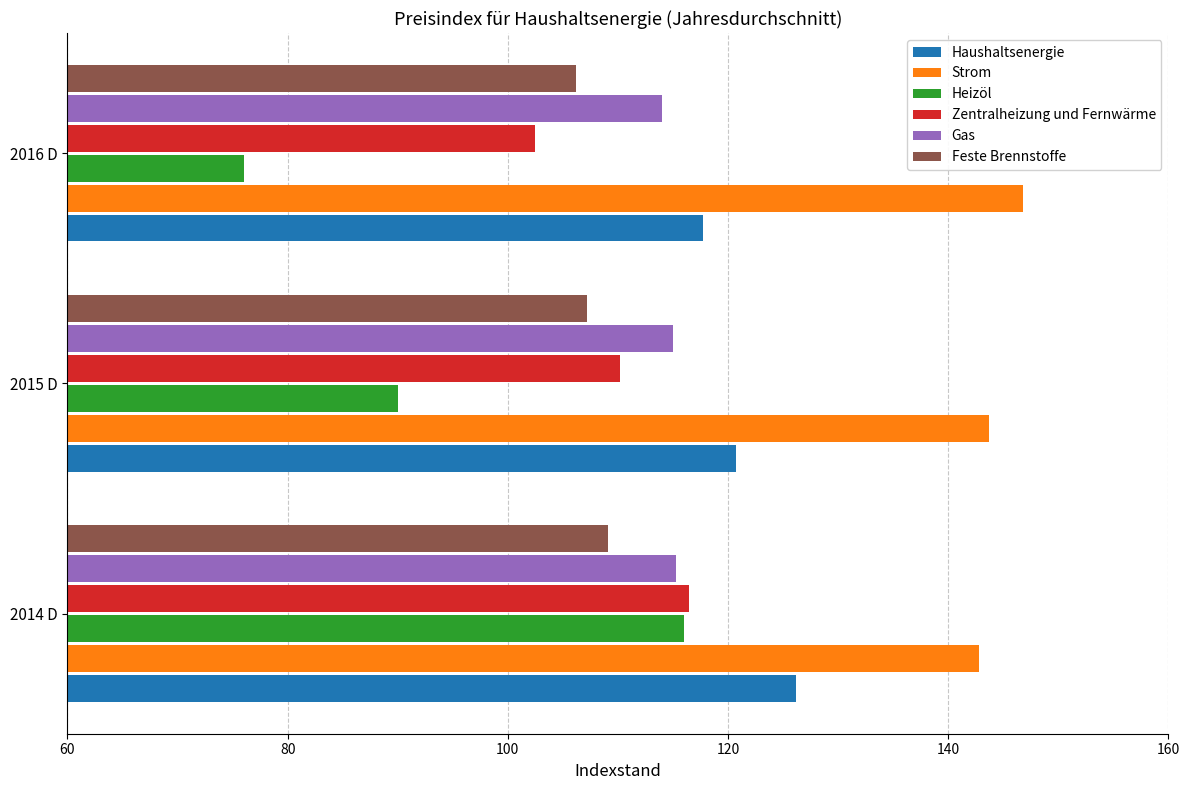

Rank the categories by Heizöl value from highest to lowest.

2014 D, 2015 D, 2016 D